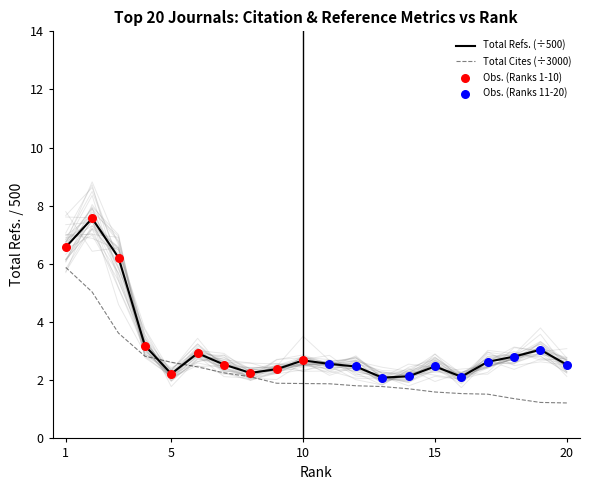

The value of Total Refs. (÷500) at 5 is 1.3. True or false?

False